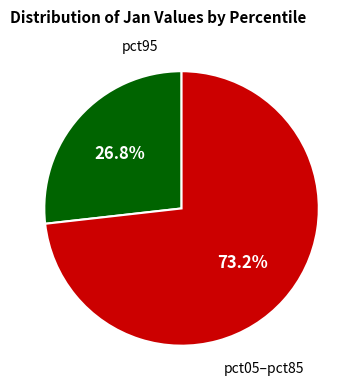

Does any single category account for the majority?

Yes